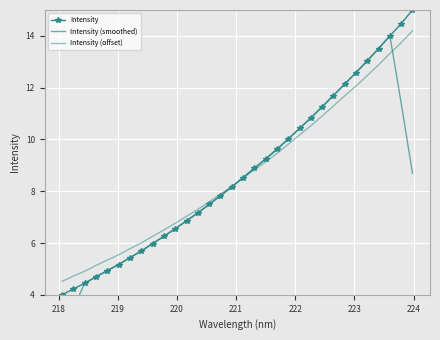

How many series are shown in this chart?

3